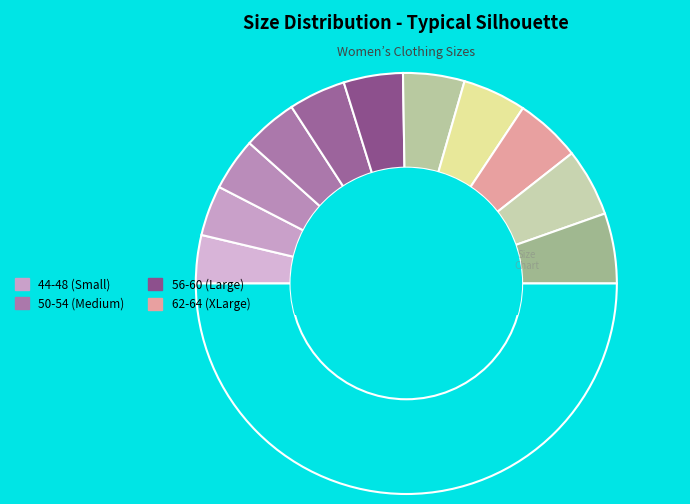

How many slices are in this pie chart?

12